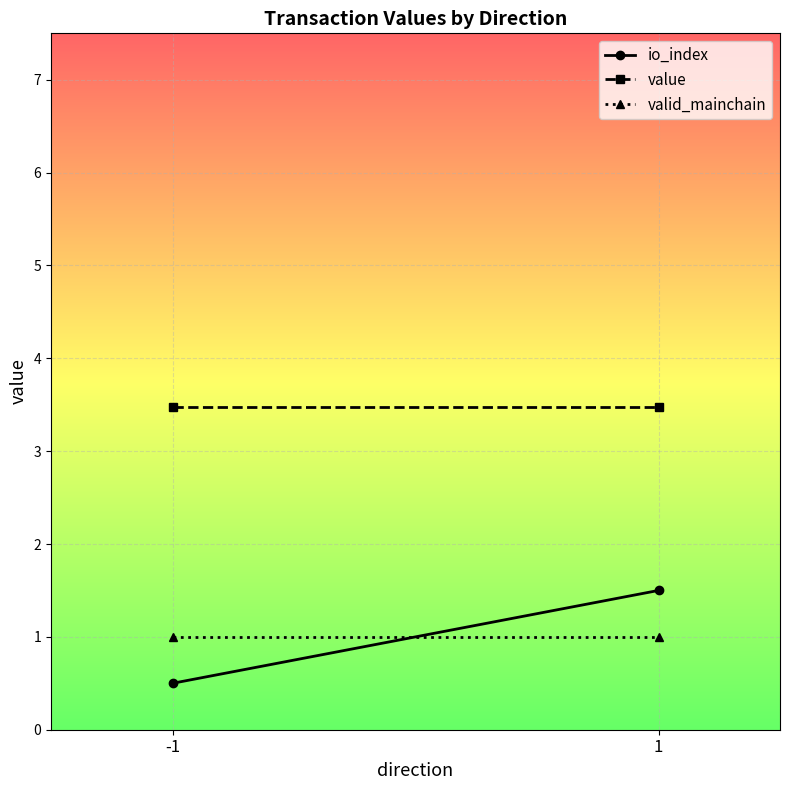

Reading left to right, list all the values displayed in this chart.

io_index: -1=0.5	1=1.5
value: -1=3.5	1=3.5
valid_mainchain: -1=1.0	1=1.0